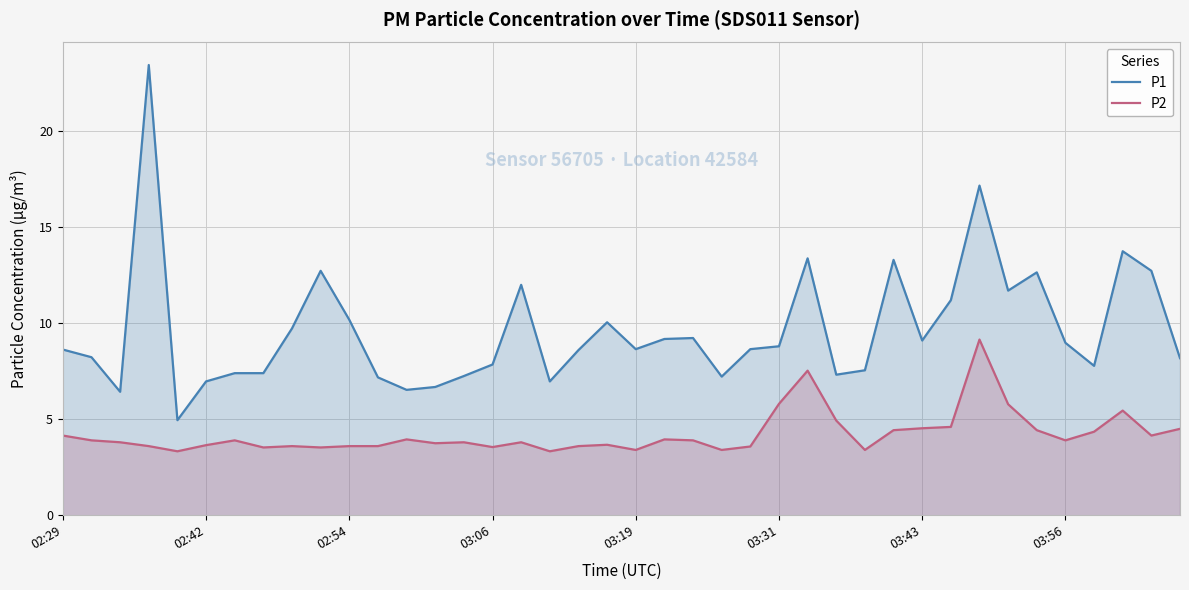

True or false: P2 and P1 cross at least once.

False